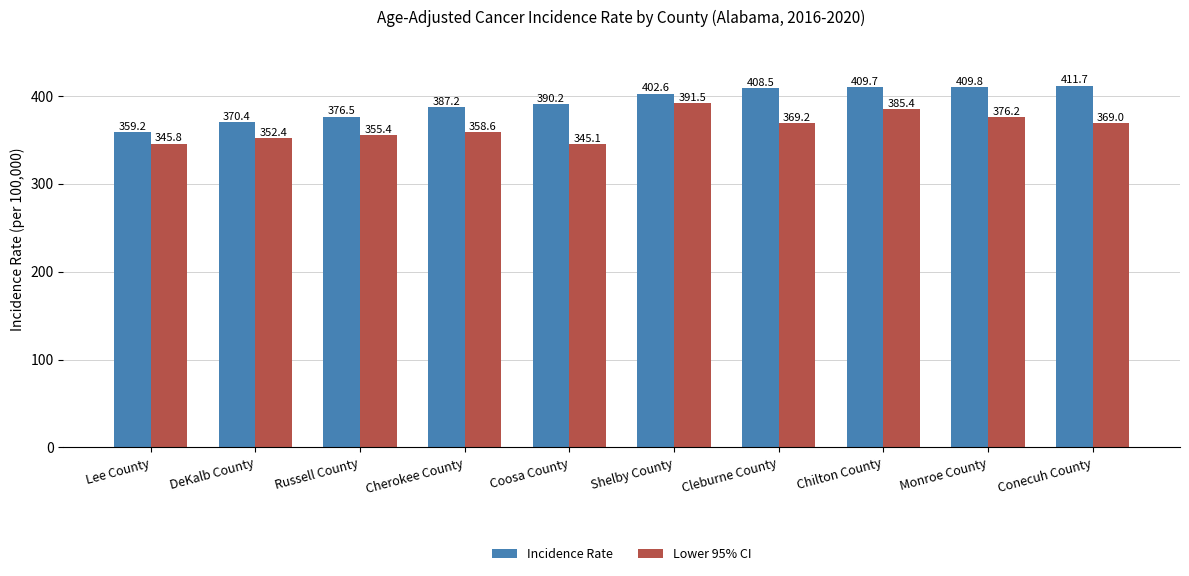

Which series has the largest range (max minus min)?

Incidence Rate